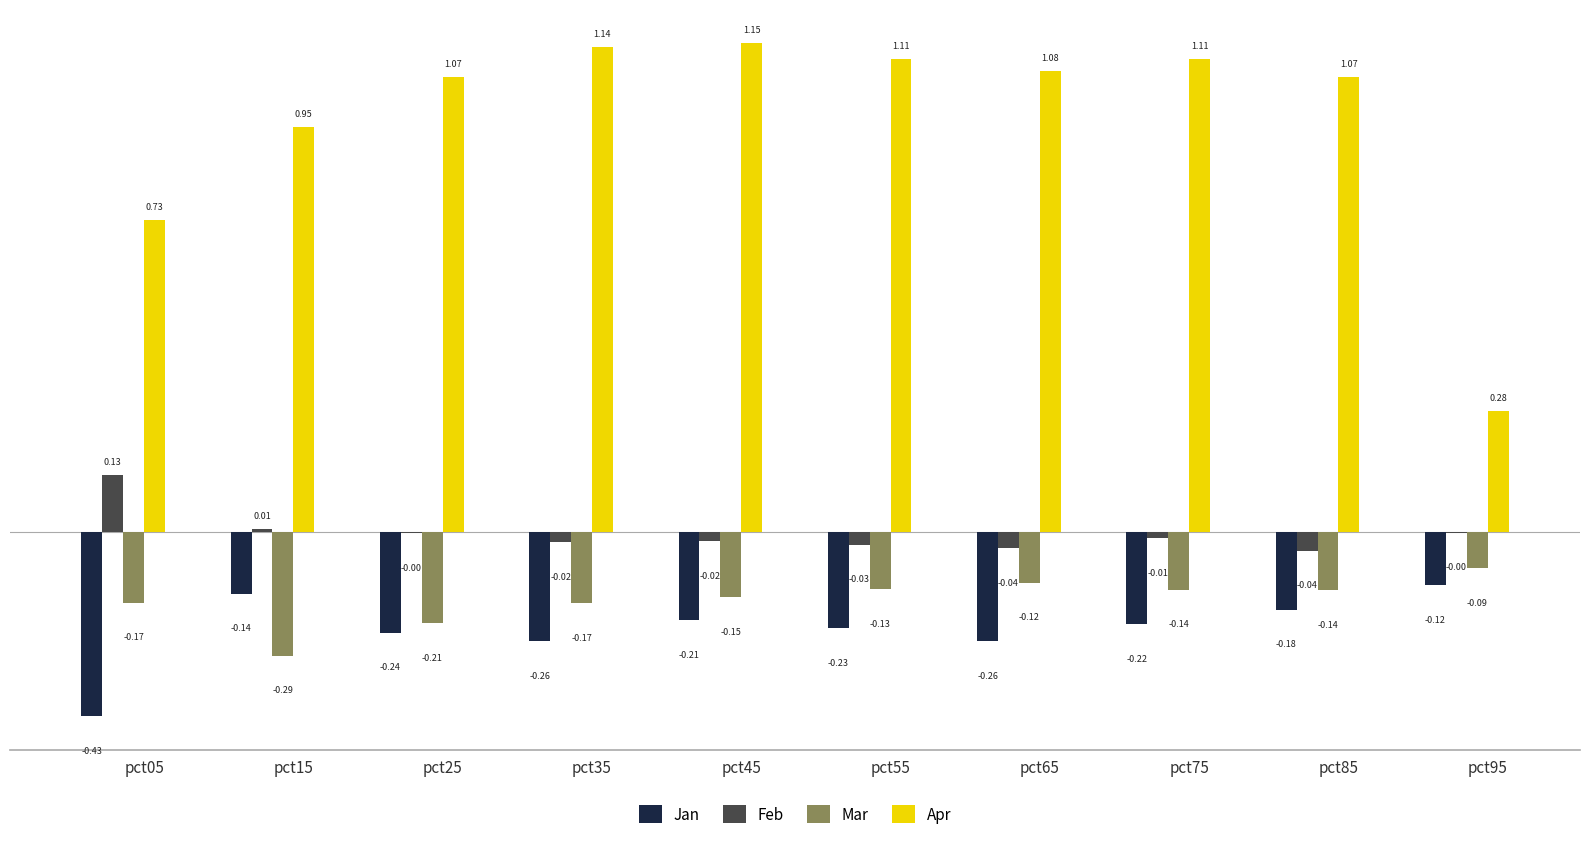

Between pct65 and pct85, which series saw the biggest shift?

Jan